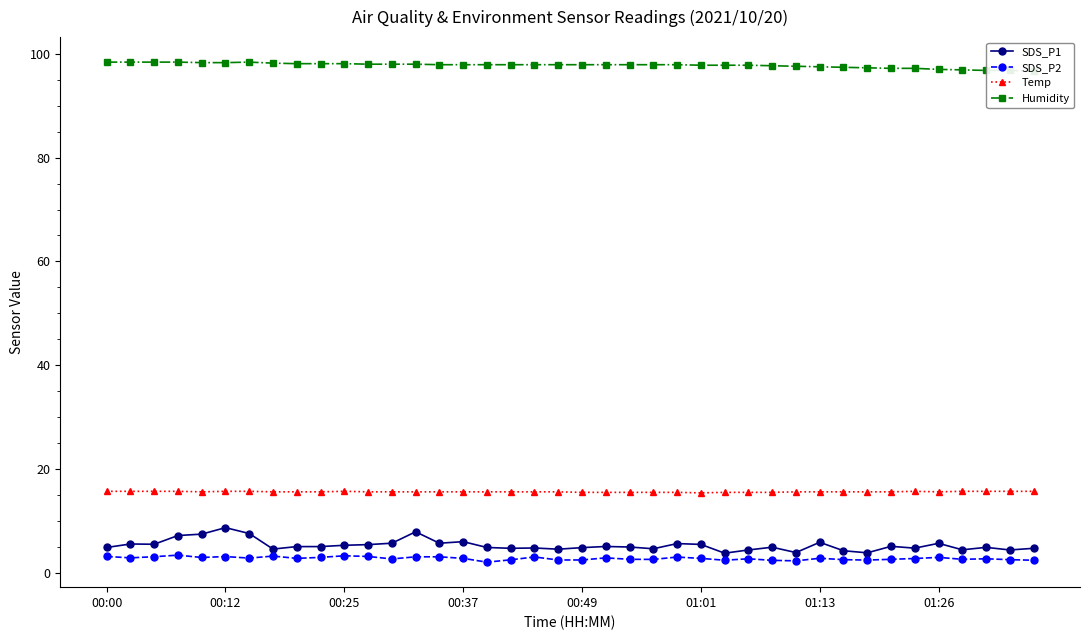

True or false: SDS_P1 and Temp intersect in this chart.

False